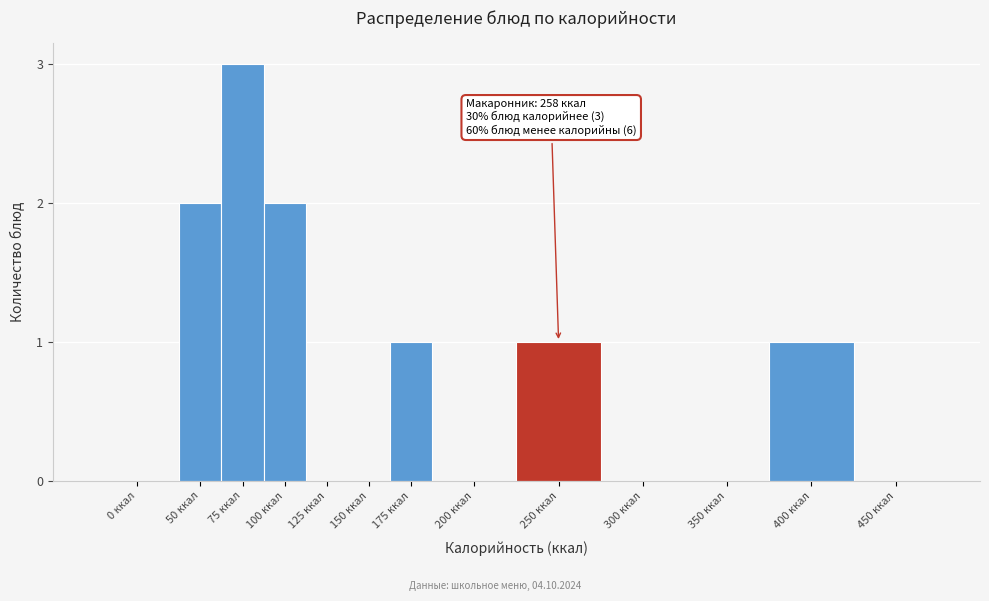

Reading left to right, extract all data points from this chart.

0 ккал=0	50 ккал=2	75 ккал=3	100 ккал=2	125 ккал=0	150 ккал=0	175 ккал=1	200 ккал=0	250 ккал=1	300 ккал=0	350 ккал=0	400 ккал=1	450 ккал=0